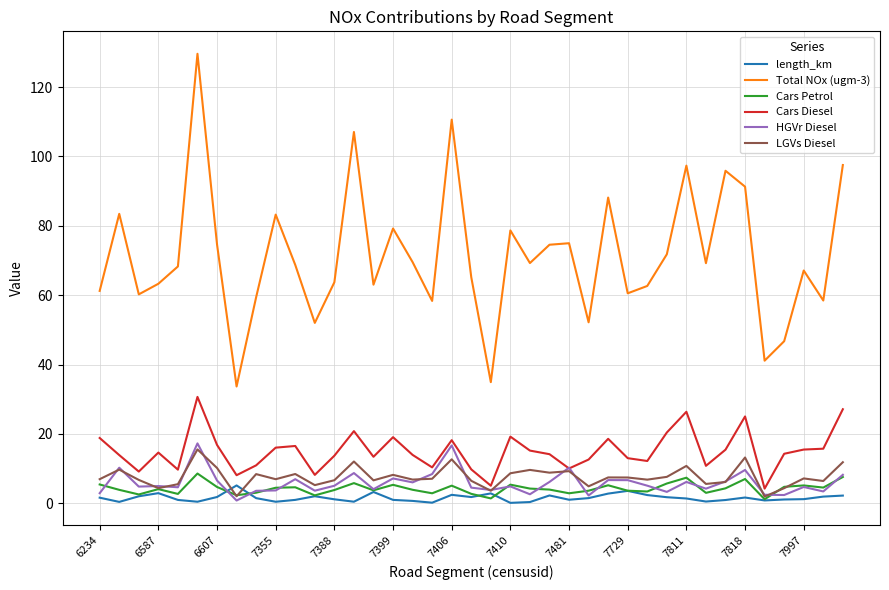

What is the maximum value shown in the chart?

129.6